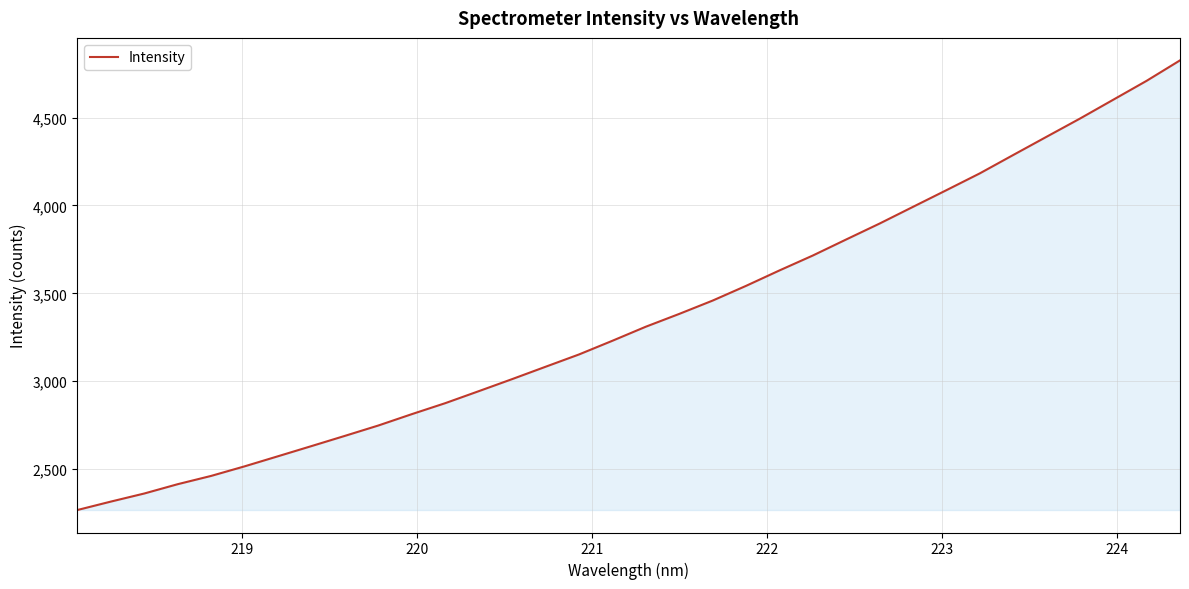

What is the minimum value shown in the chart?

2267.9